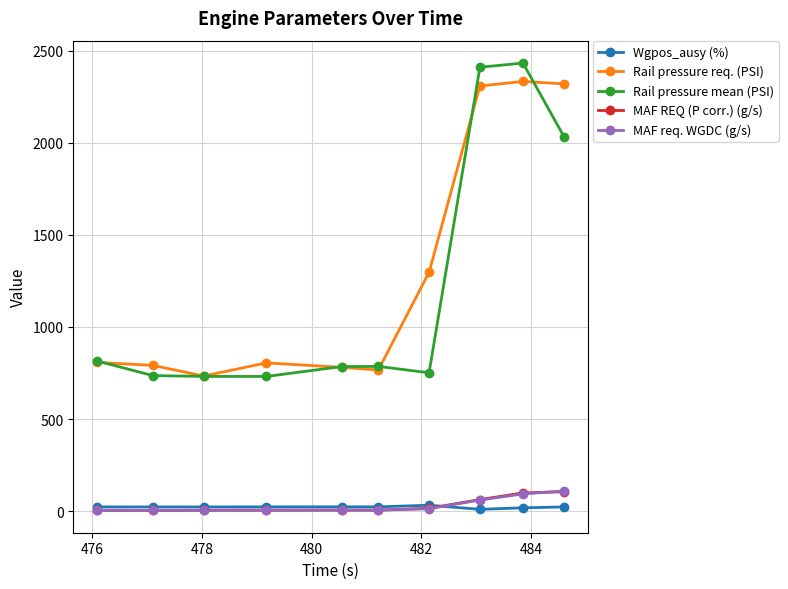

At how many categories does at least one series exceed 1846?

3